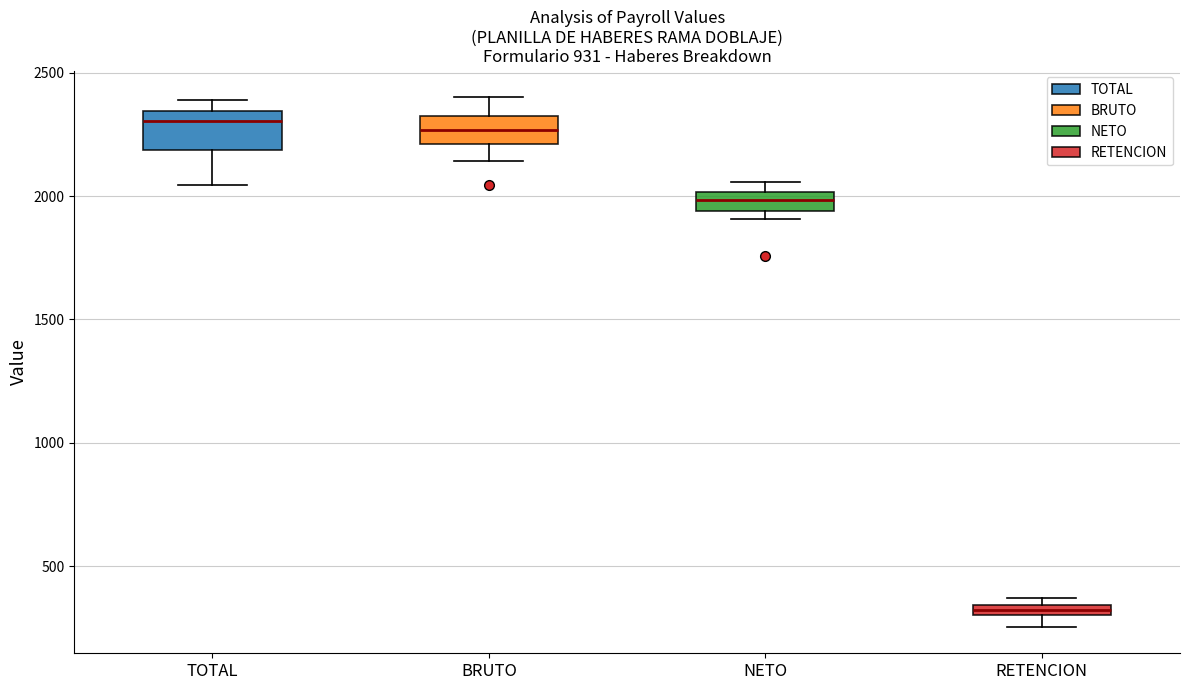

Where is the lower edge of the box for RETENCION on the y-axis? The values are not printed on the chart, so give them approximately, as read against the axis.

300